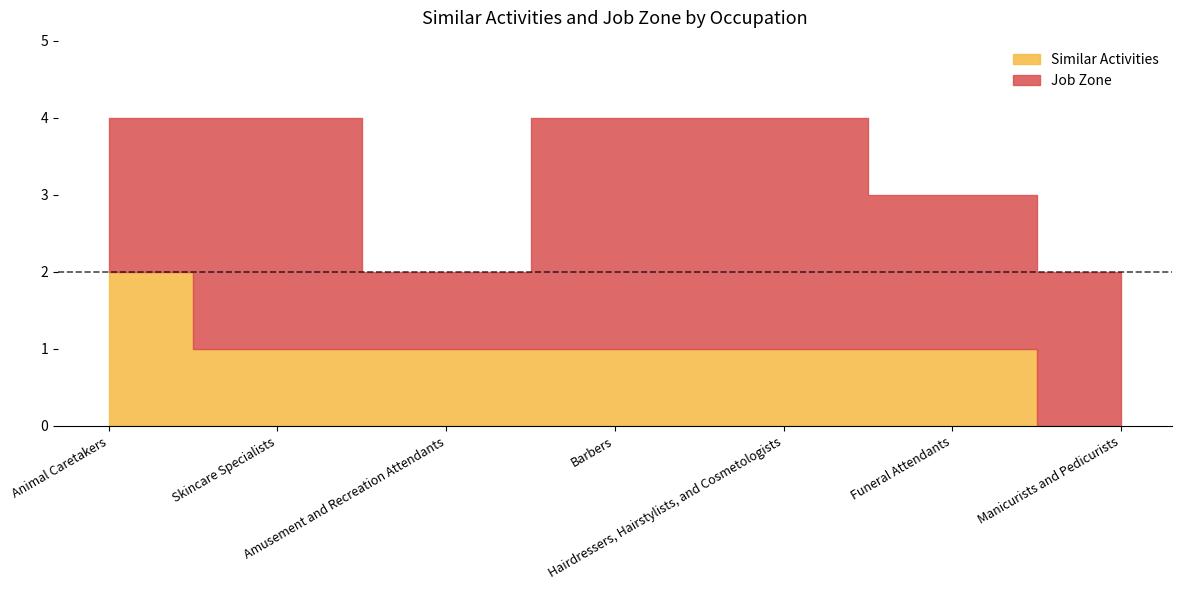

Reading left to right, transcribe all the data shown in this chart.

Similar Activities: Animal Caretakers=2	Skincare Specialists=1	Amusement and Recreation Attendants=1	Barbers=1	Hairdressers, Hairstylists, and Cosmetologists=1	Funeral Attendants=1	Manicurists and Pedicurists=0
Job Zone: Animal Caretakers=2	Skincare Specialists=3	Amusement and Recreation Attendants=1	Barbers=3	Hairdressers, Hairstylists, and Cosmetologists=3	Funeral Attendants=2	Manicurists and Pedicurists=2